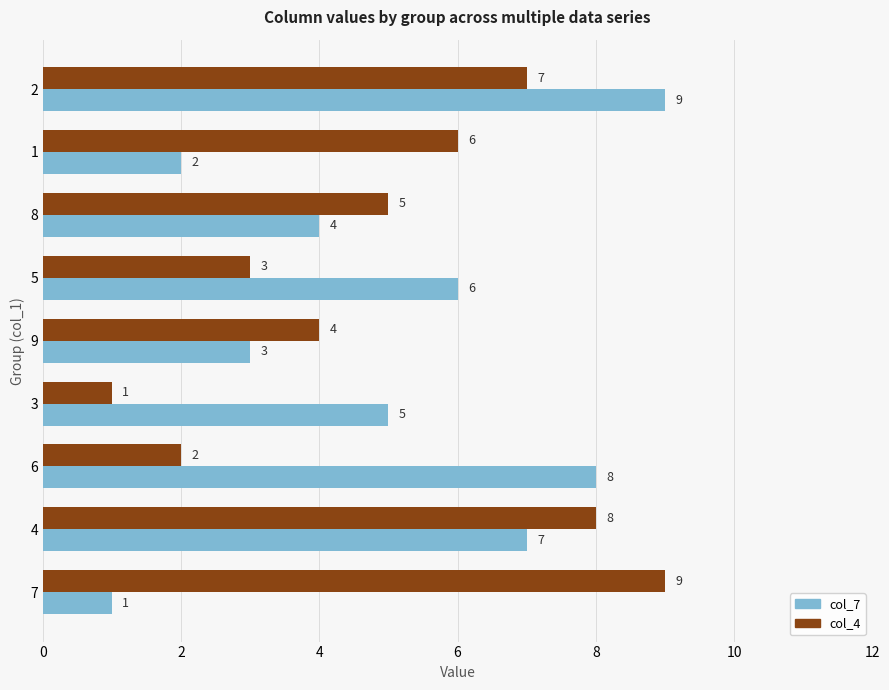

What is the greatest value displayed?

9